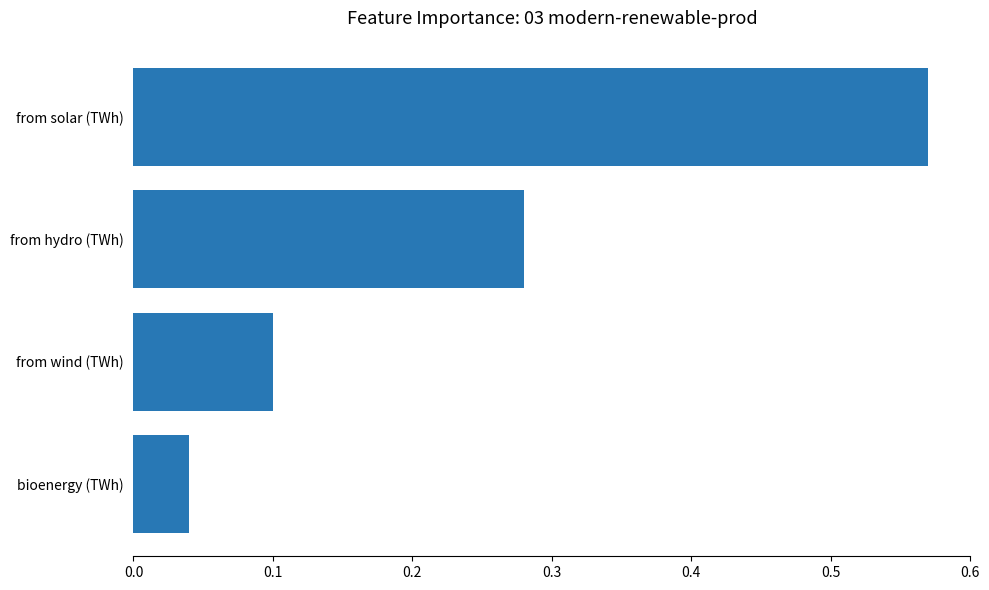

Are the bars horizontal?

Yes